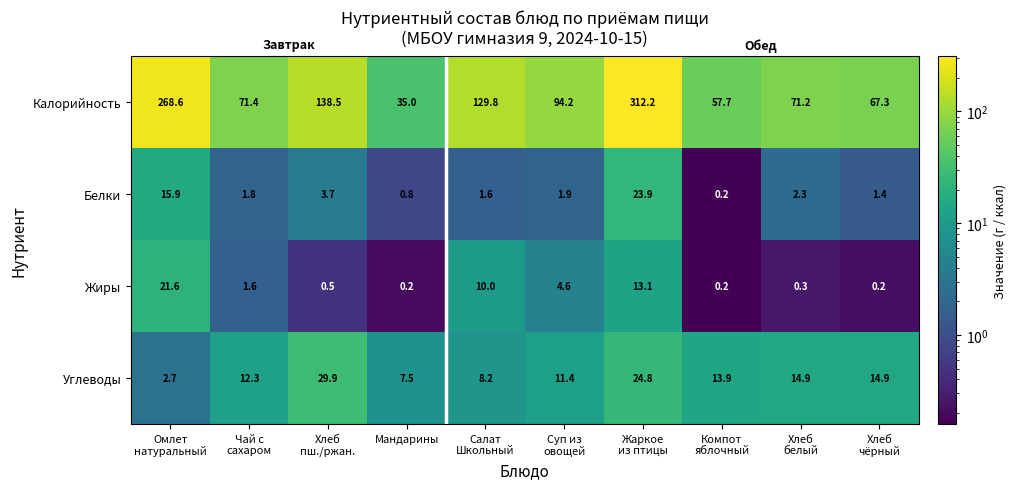

At Жаркое
из птицы, list the series in order from smallest to largest.

Жиры, Белки, Углеводы, Калорийность